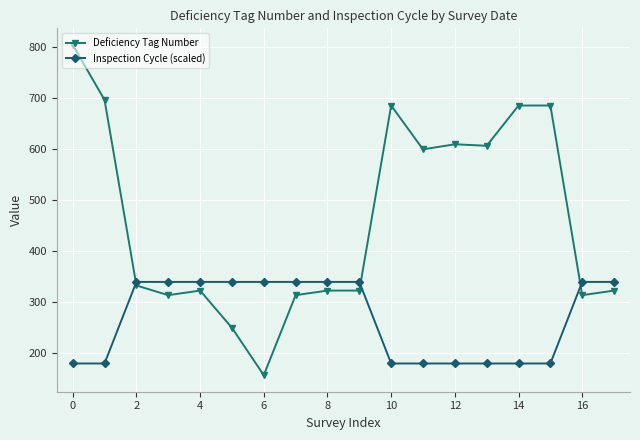

Count the number of categories in the chart.

18